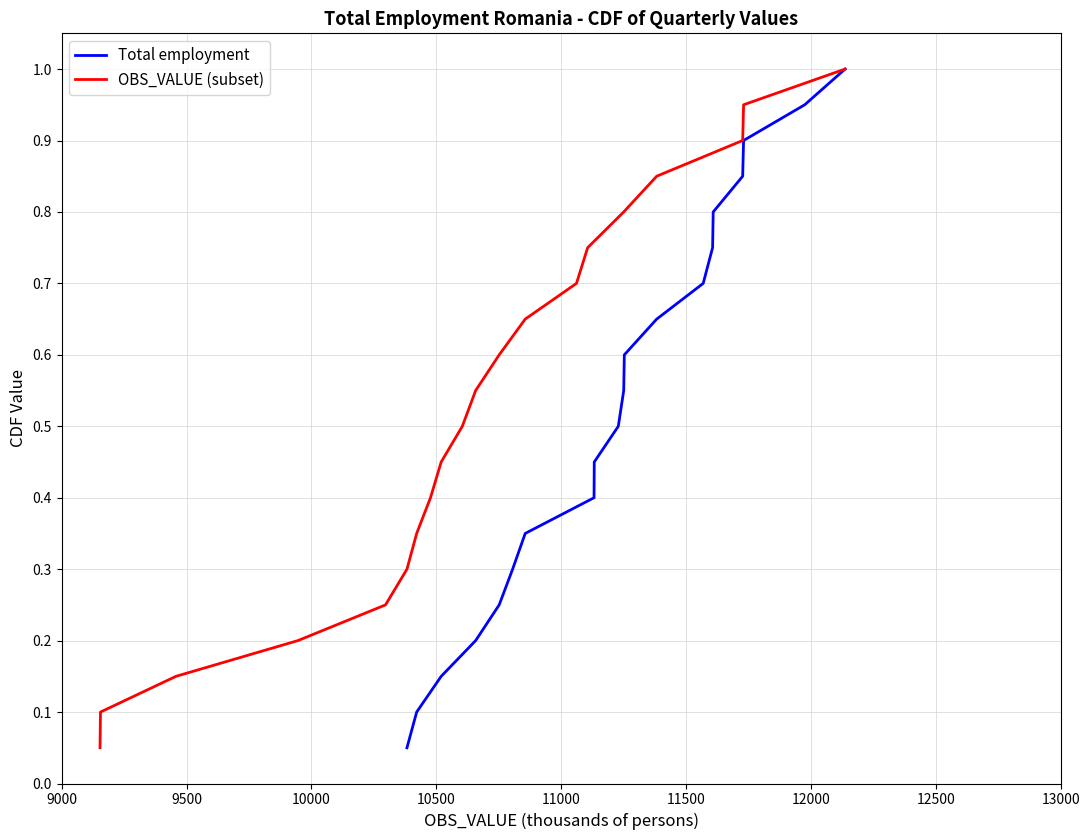

True or false: OBS_VALUE (subset) and Total employment cross at least once.

False